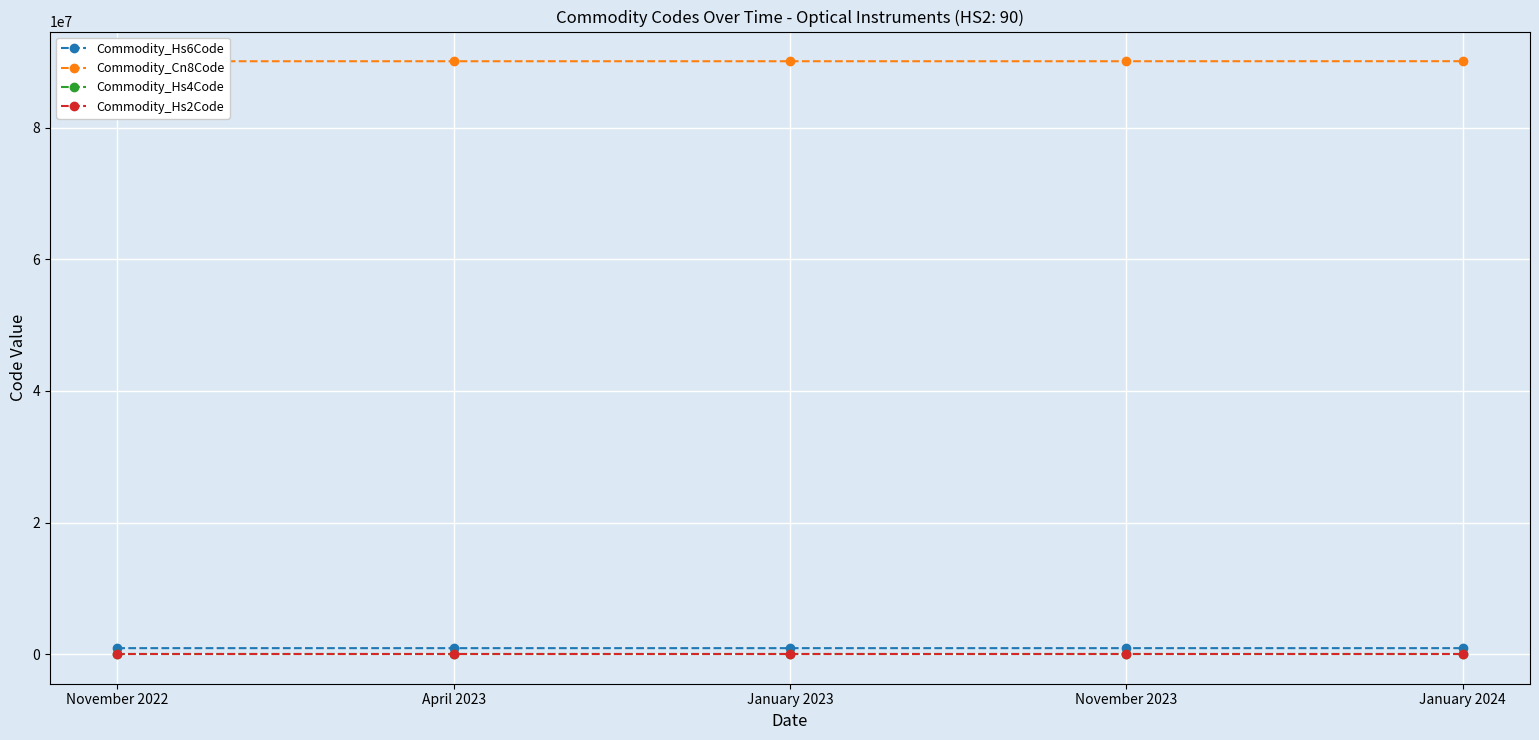

True or false: Commodity_Hs2Code and Commodity_Hs4Code intersect in this chart.

False